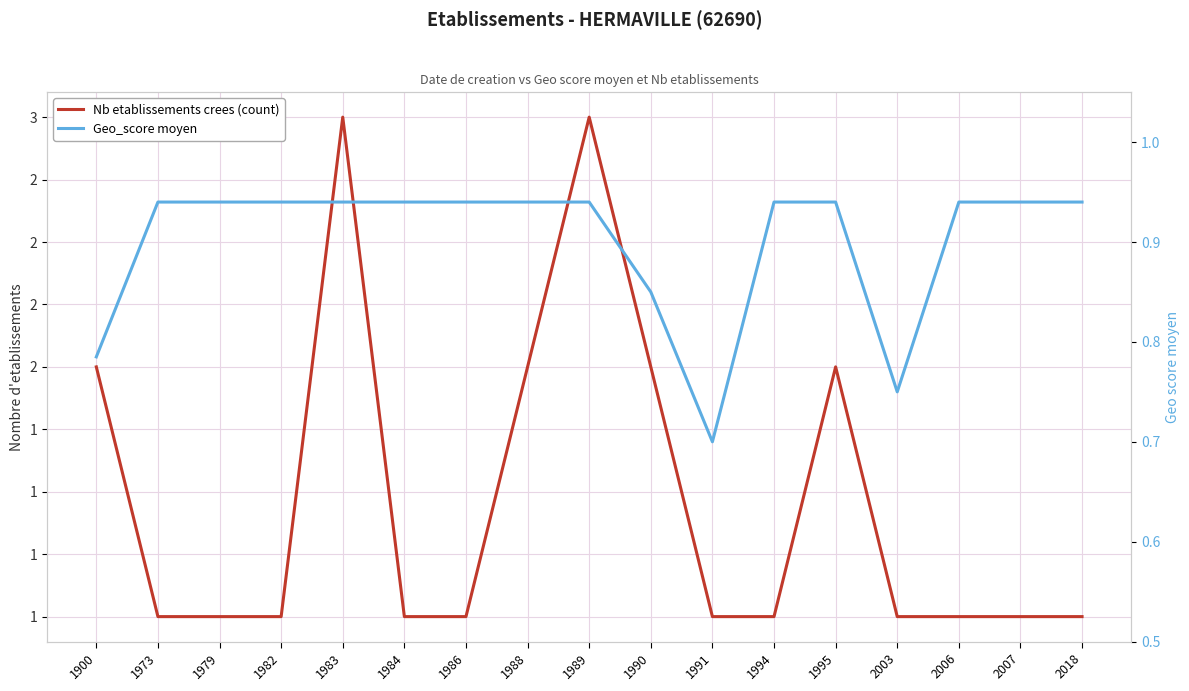

What is the value of the Nb etablissements crees (count) point at the 8th from the left?

2.0